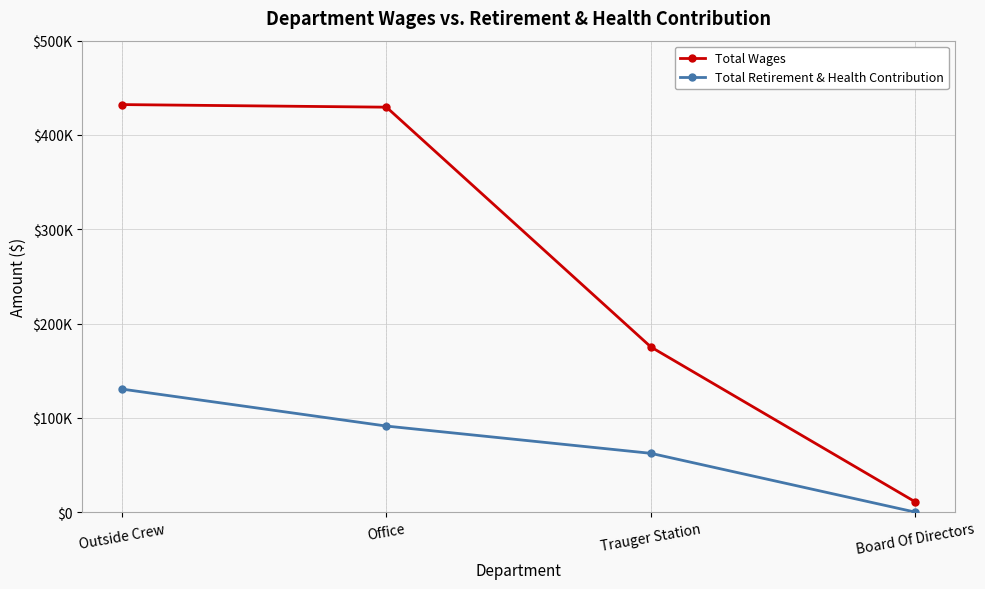

List the labels in order of Total Retirement & Health Contribution value, largest first.

Outside Crew, Office, Trauger Station, Board Of Directors